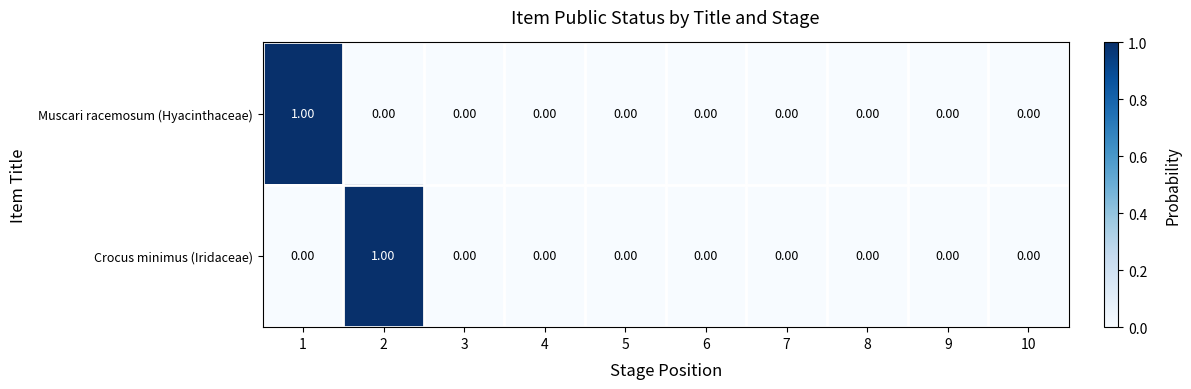

Rank the series at 1 from highest to lowest value.

Muscari racemosum (Hyacinthaceae), Crocus minimus (Iridaceae)